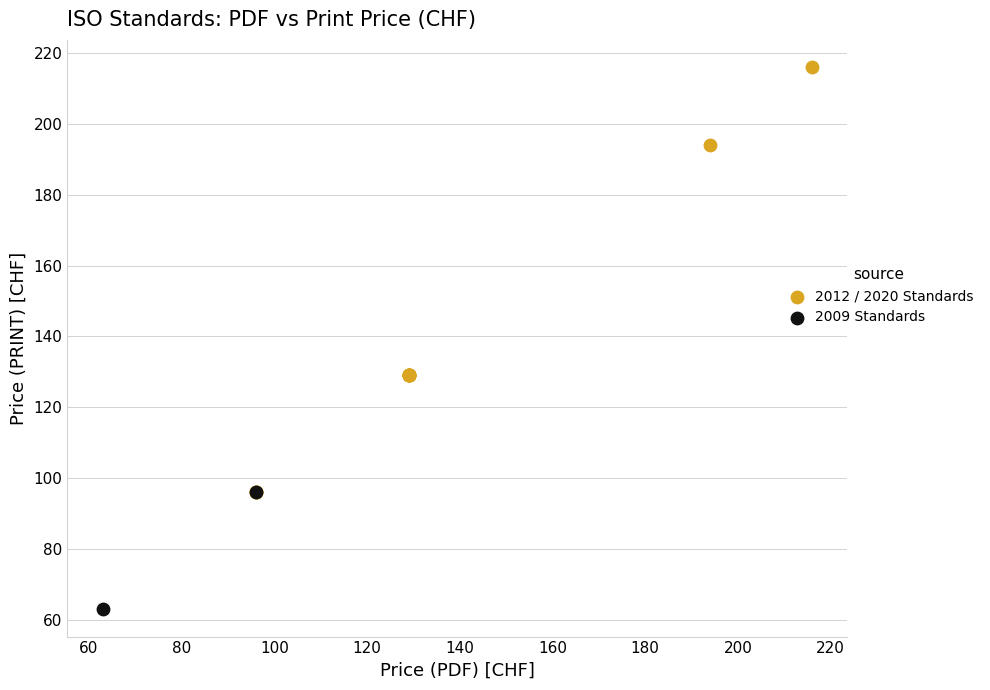

Which series contains the highest Y value?

2012 / 2020 Standards